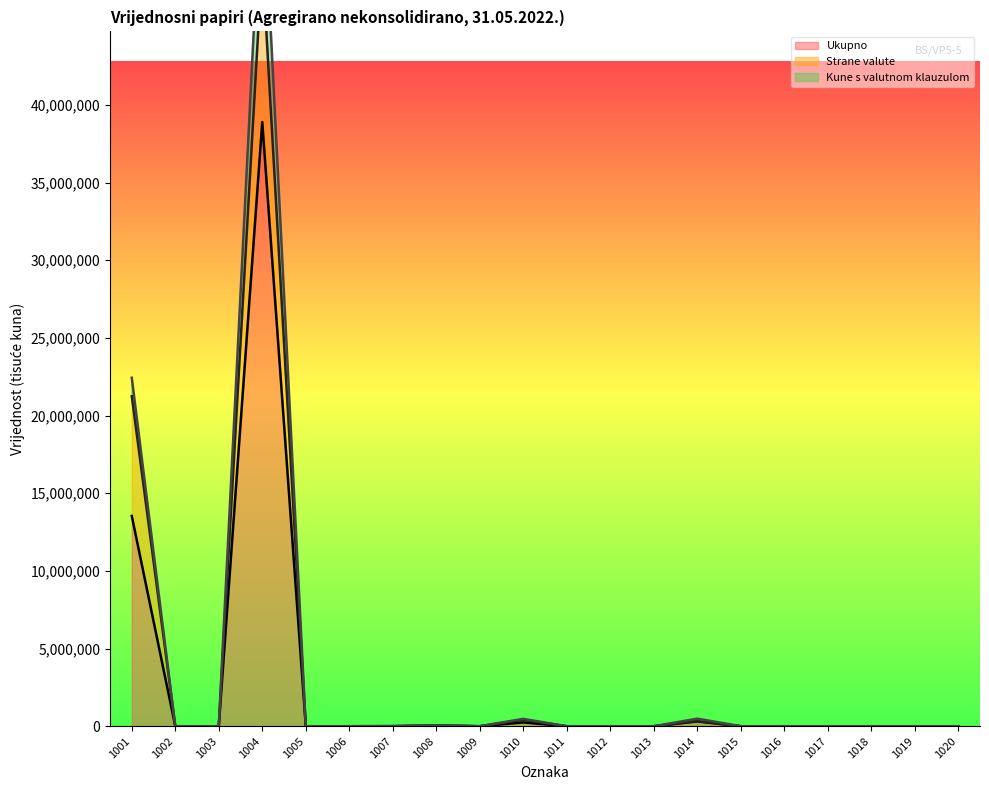

Read the Strane valute value at 1010, to the nearest 100.

167000